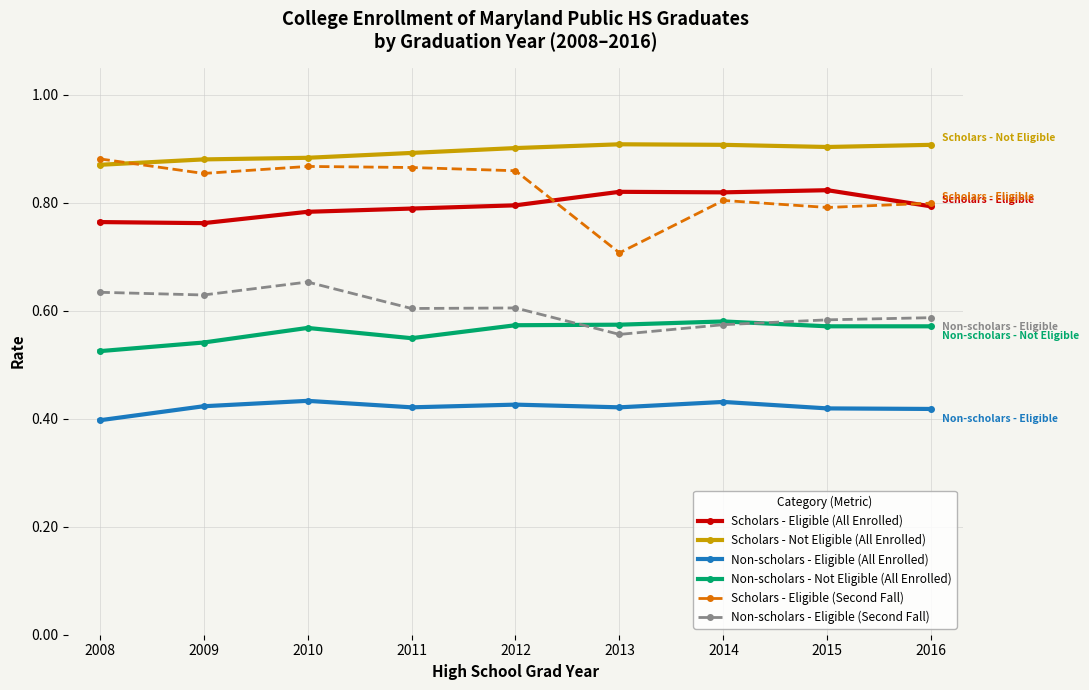

Count the Scholars - Eligible (All Enrolled) values in the range 0 to 1.

9